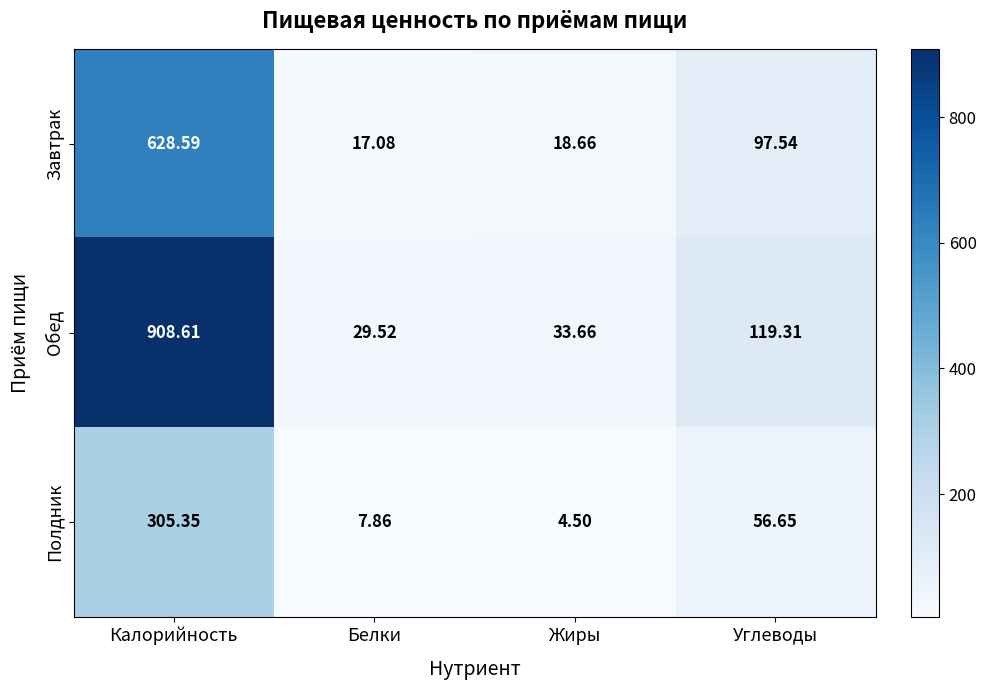

List the series in order of their overall mean, lowest first.

Полдник, Завтрак, Обед